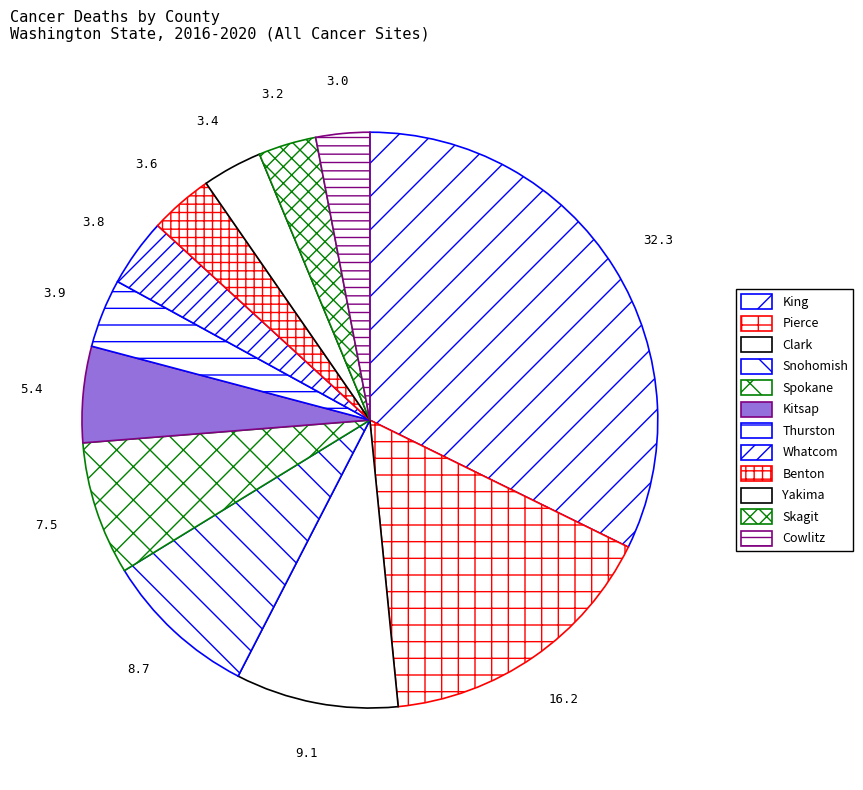

Which slice is the smallest?

Cowlitz County